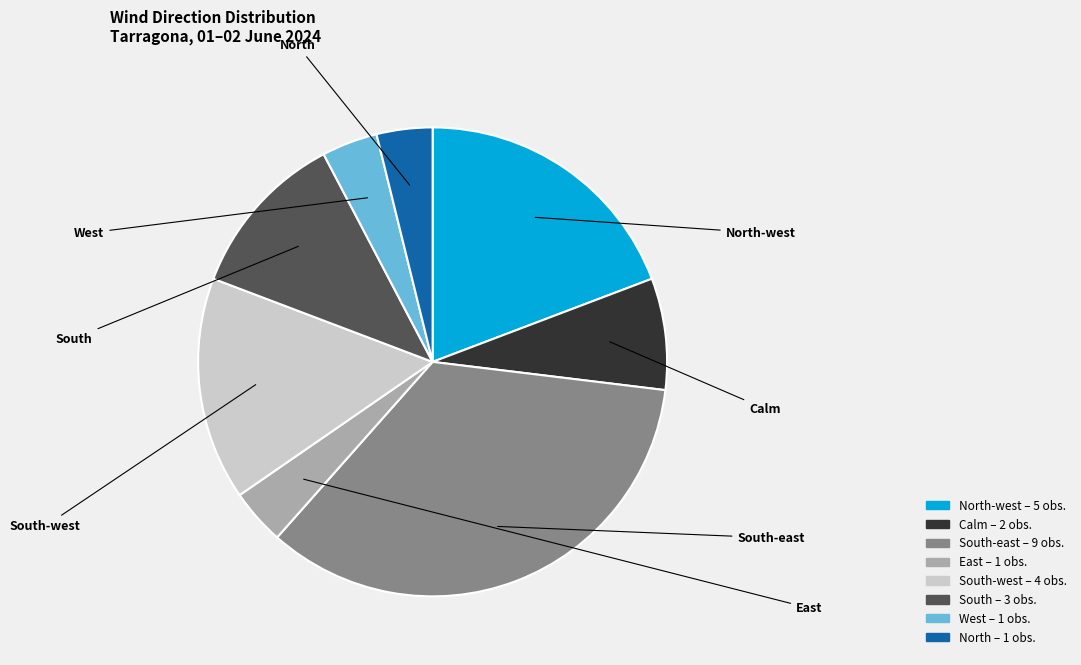

Does South represent more than half of the total?

No